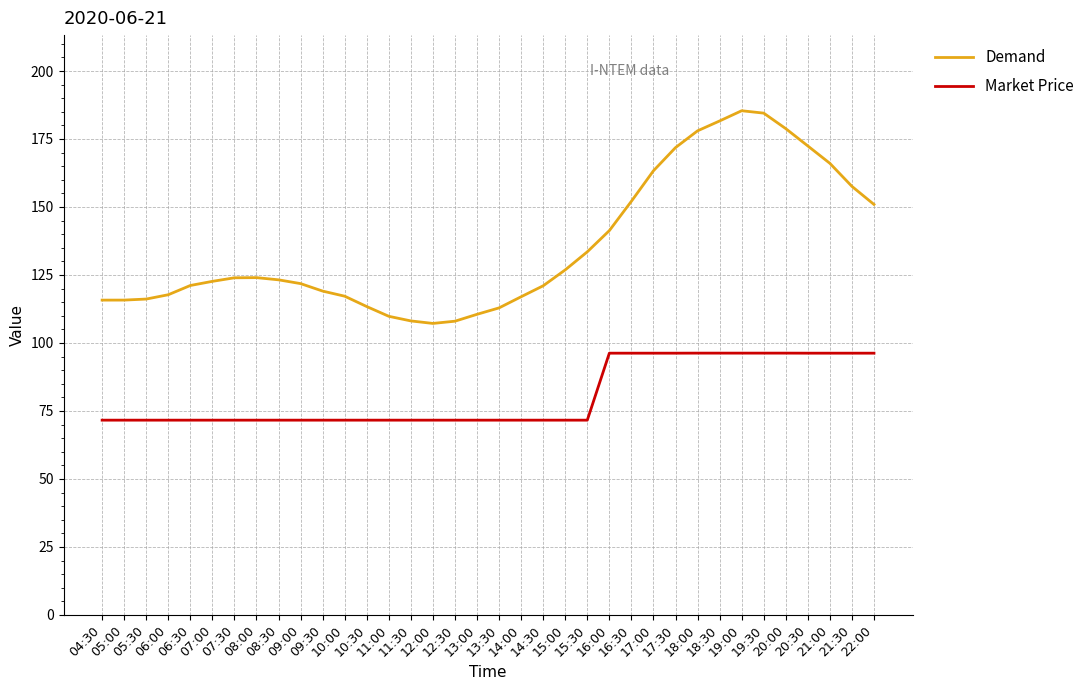

True or false: Demand and Market Price intersect in this chart.

False